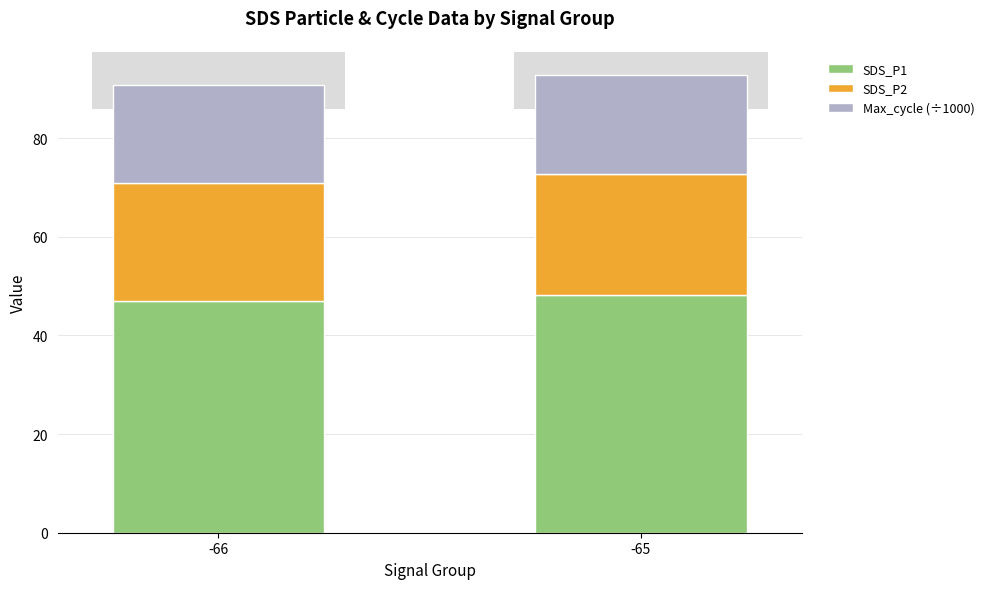

True or false: SDS_P1 has a value of 29.3 at -66.

False